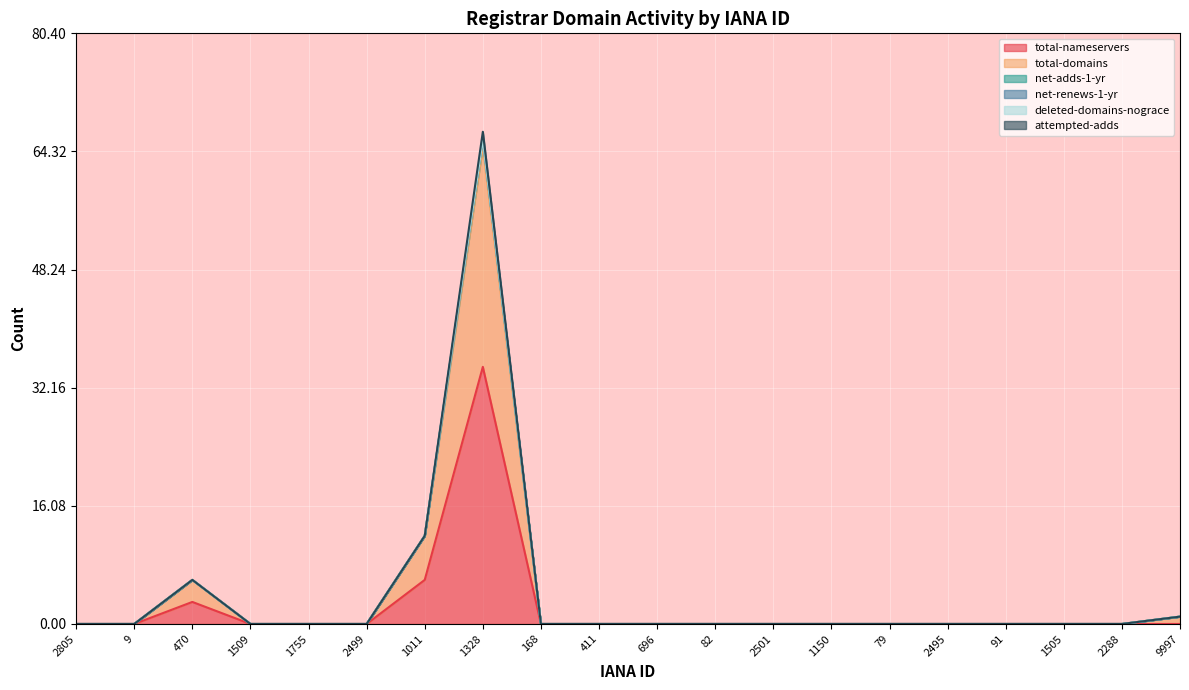

How many lines are shown in the chart?

6